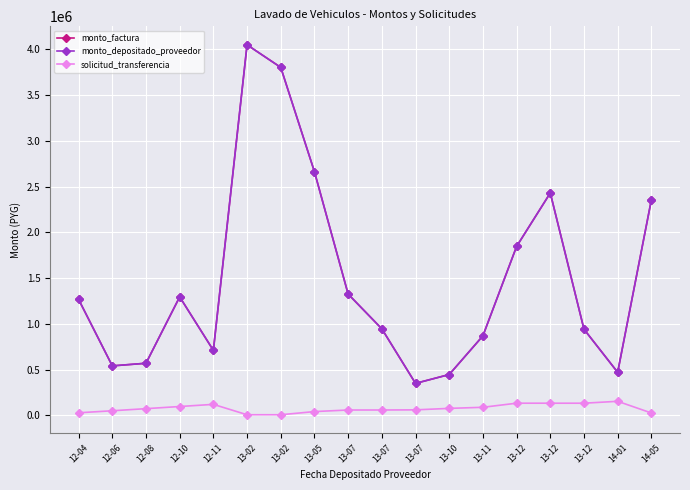

Does the chart have visible grid lines?

Yes